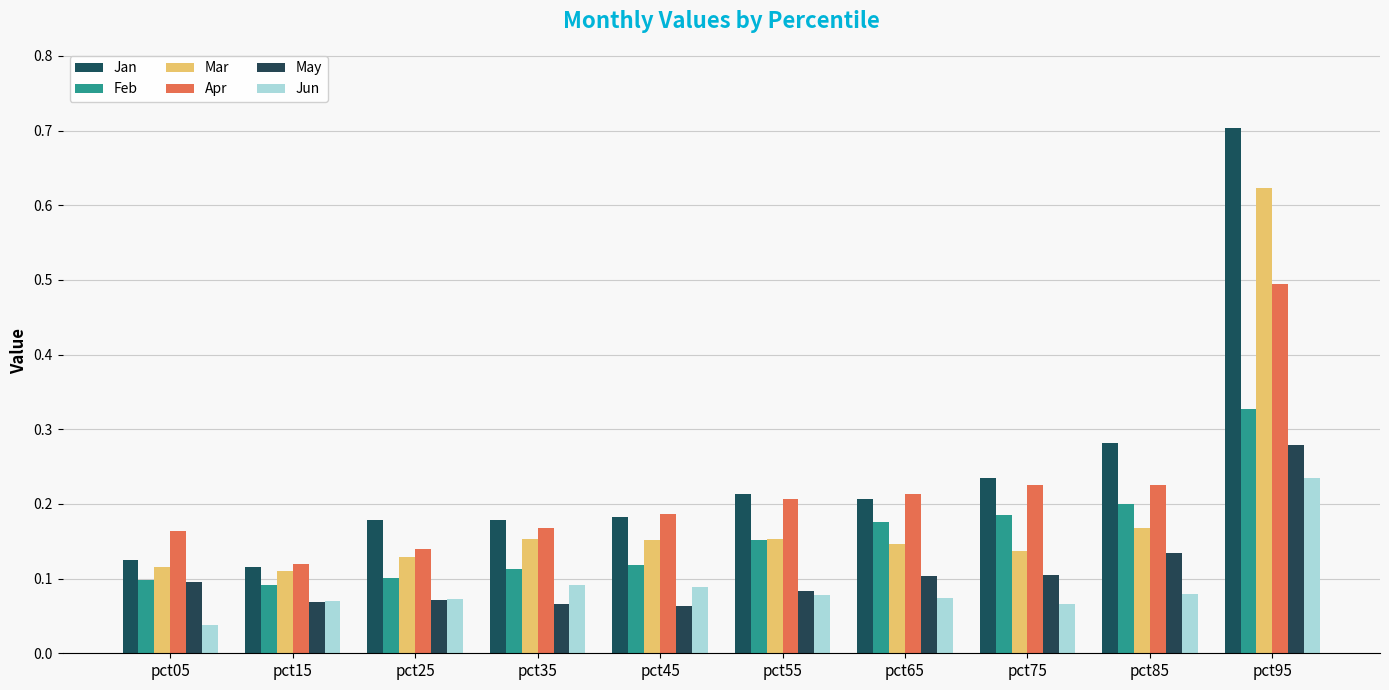

Is it true that Feb equals 0.1 at pct35?

True